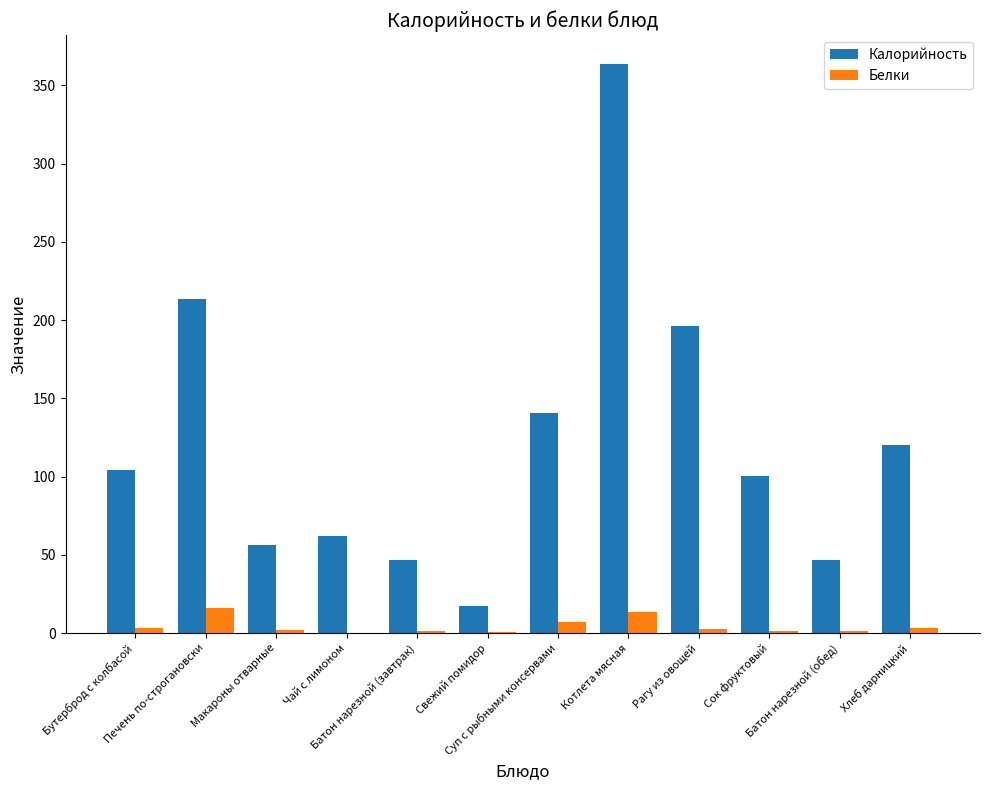

Which series has the largest total across all categories?

Калорийность